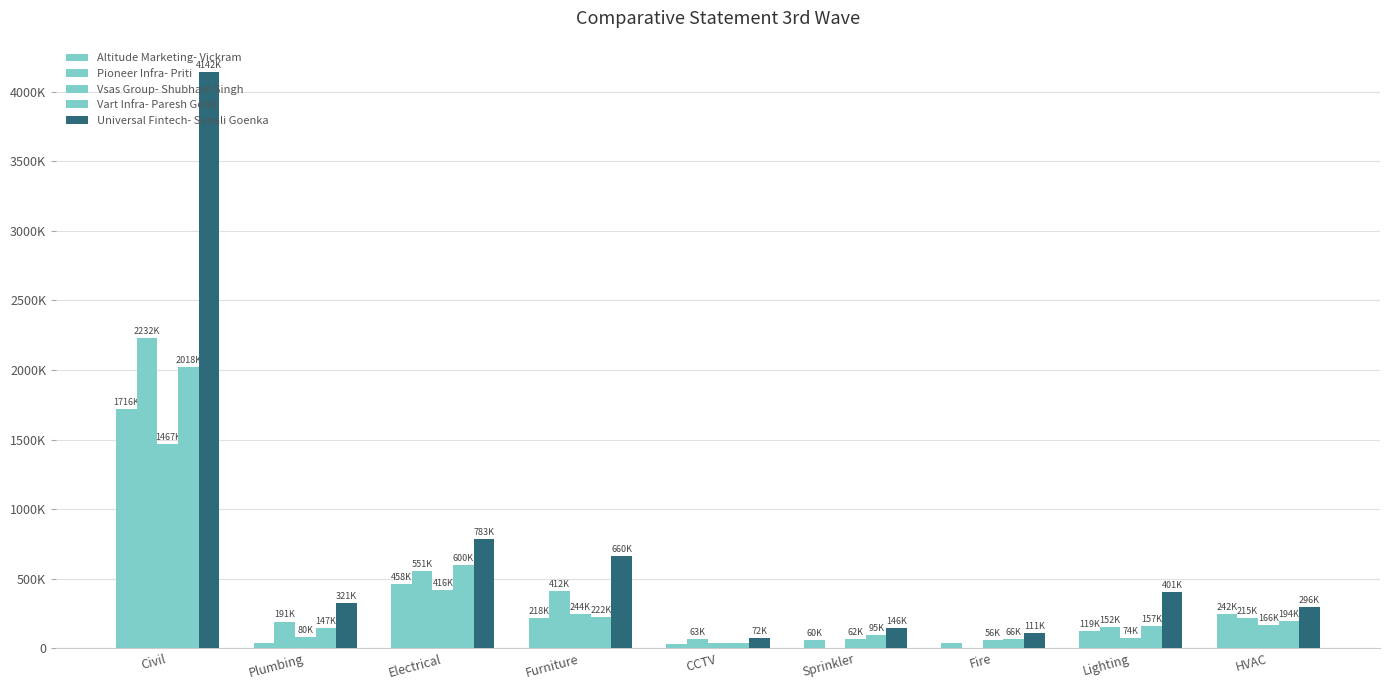

Are the bars horizontal?

No